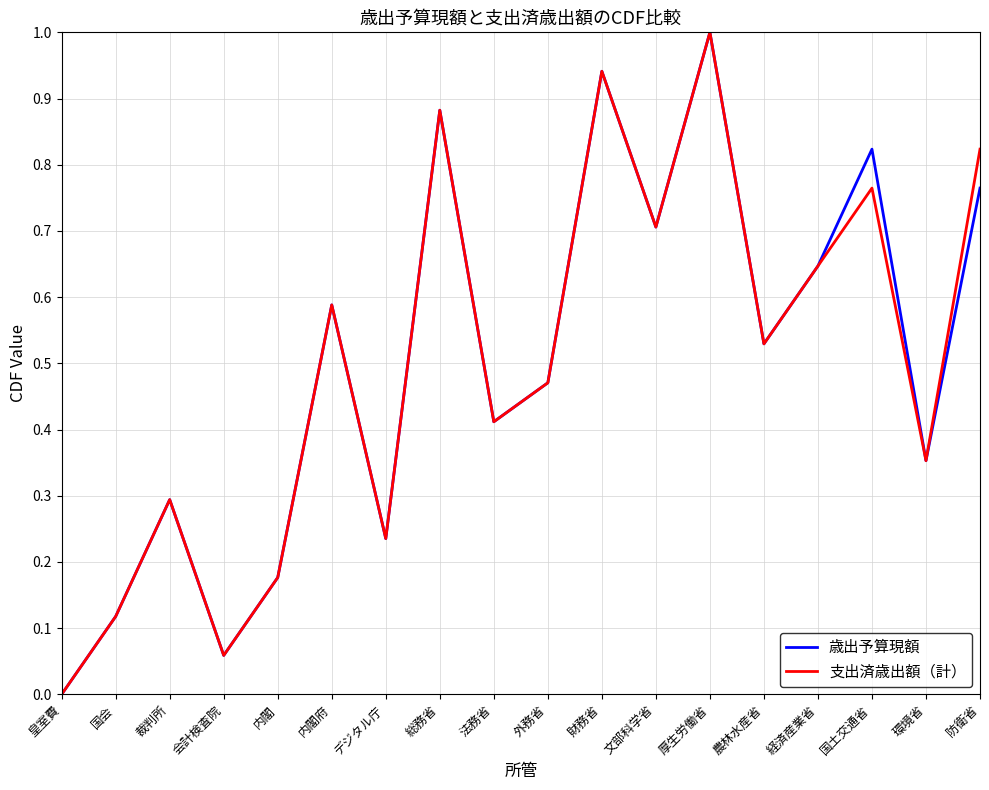

How many values in the 支出済歳出額（計） series exceed 0?

17